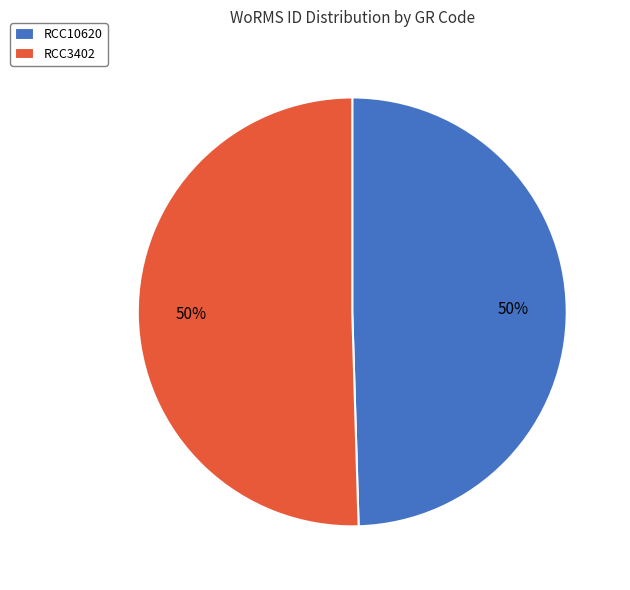

To the nearest percent, what is the average slice percentage?

50%